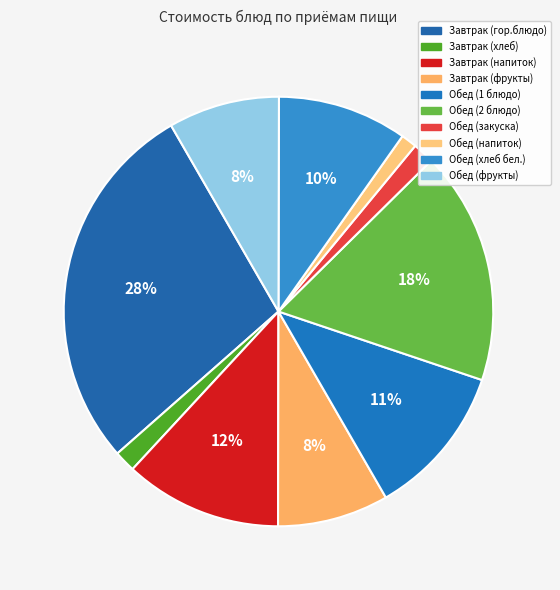

Count the number of slices in the pie.

10